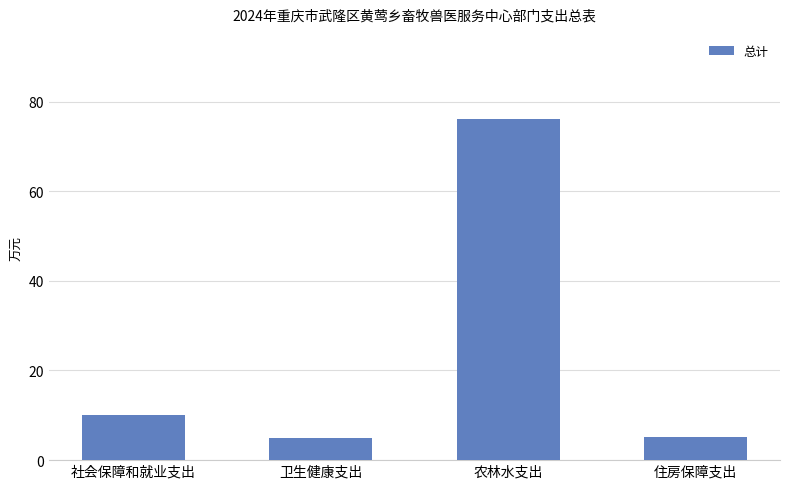

What is the difference between the maximum and second lowest values?

71.0